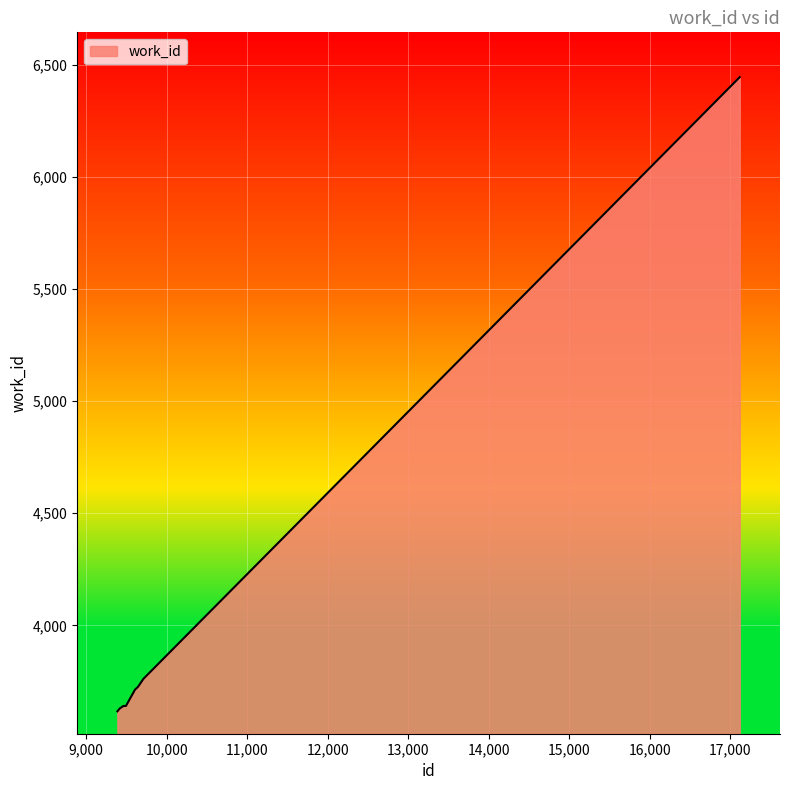

What is the smallest value displayed?

3616